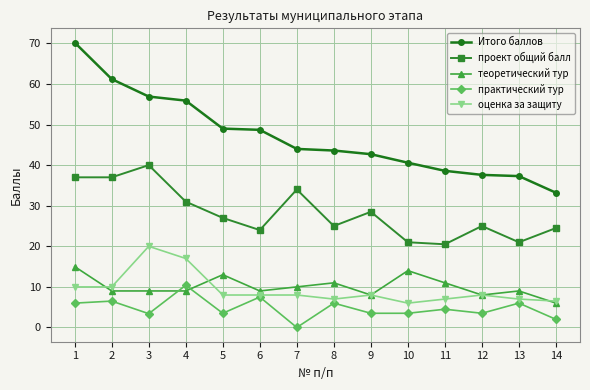

What is the total value across all series at 4?

123.3